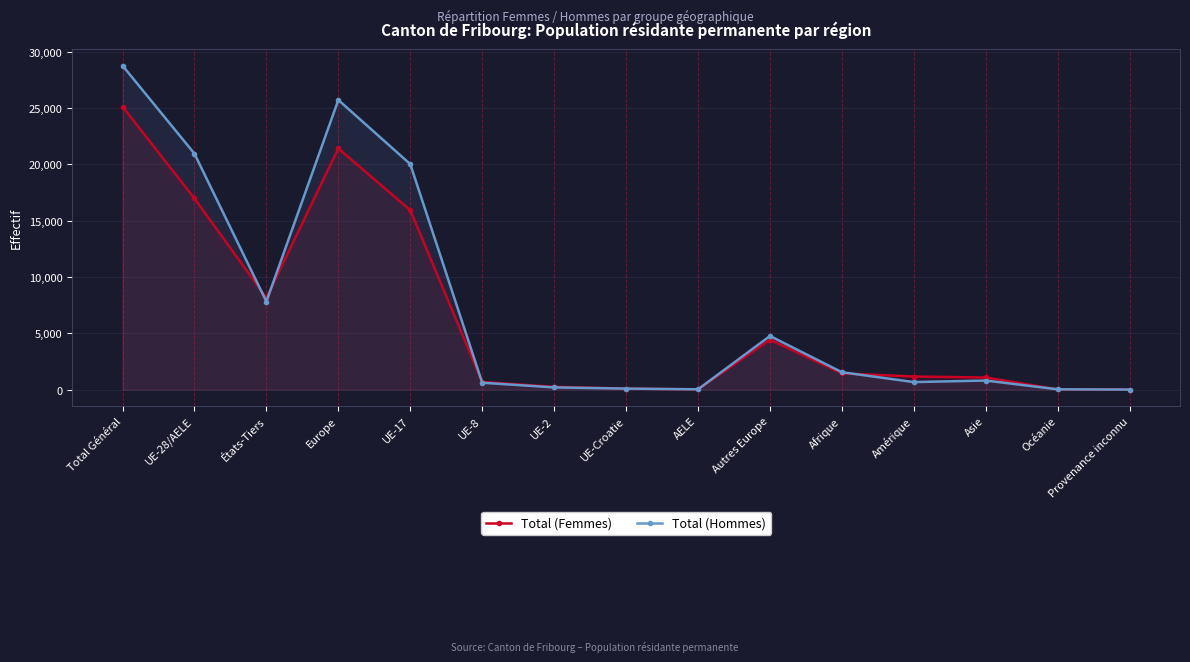

How many intersections are there between Total (Femmes) and Total (Hommes)?

7